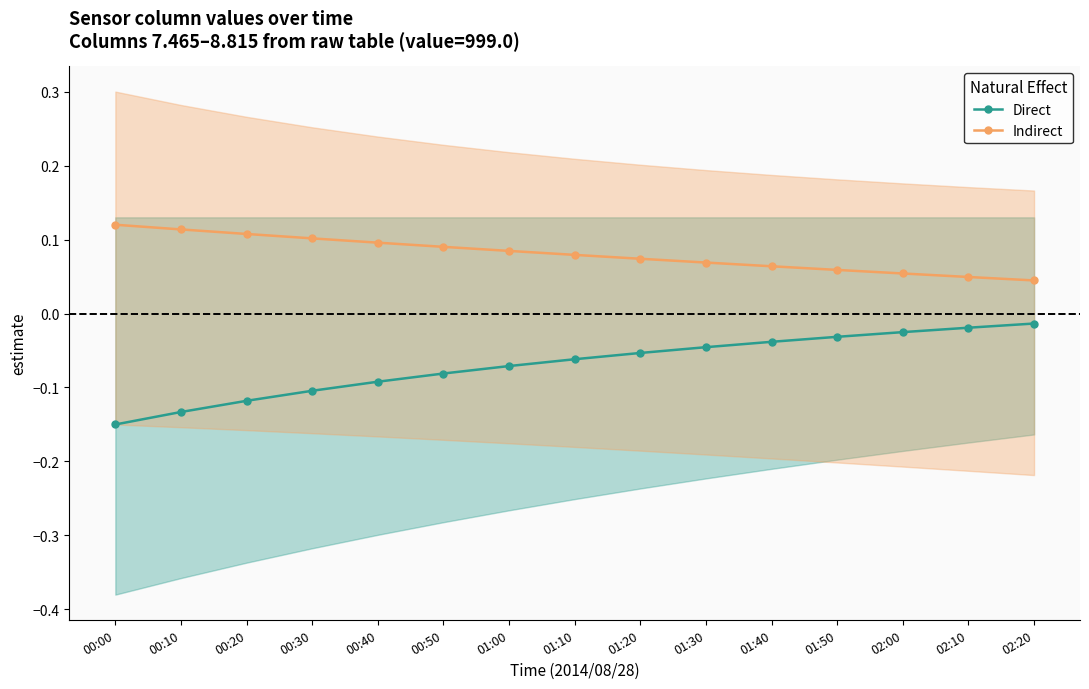

What is the sum of the Indirect values at 00:50 and 01:50?

0.1